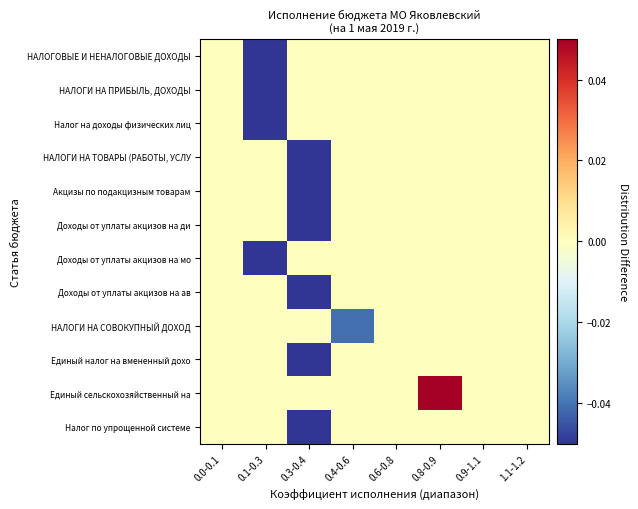

Reading left to right, what are all the values shown in this chart?

НАЛОГОВЫЕ И НЕНАЛОГОВЫЕ ДОХОДЫ: 0.0-0.1=0.0	0.1-0.3=-0.3	0.3-0.4=0.0	0.4-0.6=0.0	0.6-0.8=0.0	0.8-0.9=0.0	0.9-1.1=0.0	1.1-1.2=0.0
НАЛОГИ НА ПРИБЫЛЬ, ДОХОДЫ: 0.0-0.1=0.0	0.1-0.3=-0.3	0.3-0.4=0.0	0.4-0.6=0.0	0.6-0.8=0.0	0.8-0.9=0.0	0.9-1.1=0.0	1.1-1.2=0.0
Налог на доходы физических лиц: 0.0-0.1=0.0	0.1-0.3=-0.3	0.3-0.4=0.0	0.4-0.6=0.0	0.6-0.8=0.0	0.8-0.9=0.0	0.9-1.1=0.0	1.1-1.2=0.0
НАЛОГИ НА ТОВАРЫ (РАБОТЫ, УСЛУ: 0.0-0.1=0.0	0.1-0.3=0.0	0.3-0.4=-0.1	0.4-0.6=0.0	0.6-0.8=0.0	0.8-0.9=0.0	0.9-1.1=0.0	1.1-1.2=0.0
Акцизы по подакцизным товарам: 0.0-0.1=0.0	0.1-0.3=0.0	0.3-0.4=-0.1	0.4-0.6=0.0	0.6-0.8=0.0	0.8-0.9=0.0	0.9-1.1=0.0	1.1-1.2=0.0
Доходы от уплаты акцизов на ди: 0.0-0.1=0.0	0.1-0.3=0.0	0.3-0.4=-0.1	0.4-0.6=0.0	0.6-0.8=0.0	0.8-0.9=0.0	0.9-1.1=0.0	1.1-1.2=0.0
Доходы от уплаты акцизов на мо: 0.0-0.1=0.0	0.1-0.3=-0.2	0.3-0.4=0.0	0.4-0.6=0.0	0.6-0.8=0.0	0.8-0.9=0.0	0.9-1.1=0.0	1.1-1.2=0.0
Доходы от уплаты акцизов на ав: 0.0-0.1=0.0	0.1-0.3=0.0	0.3-0.4=-0.1	0.4-0.6=0.0	0.6-0.8=0.0	0.8-0.9=0.0	0.9-1.1=0.0	1.1-1.2=0.0
НАЛОГИ НА СОВОКУПНЫЙ ДОХОД: 0.0-0.1=0.0	0.1-0.3=0.0	0.3-0.4=0.0	0.4-0.6=-0.0	0.6-0.8=0.0	0.8-0.9=0.0	0.9-1.1=0.0	1.1-1.2=0.0
Единый налог на вмененный дохо: 0.0-0.1=0.0	0.1-0.3=0.0	0.3-0.4=-0.1	0.4-0.6=0.0	0.6-0.8=0.0	0.8-0.9=0.0	0.9-1.1=0.0	1.1-1.2=0.0
Единый сельскохозяйственный на: 0.0-0.1=0.0	0.1-0.3=0.0	0.3-0.4=0.0	0.4-0.6=0.0	0.6-0.8=0.0	0.8-0.9=0.3	0.9-1.1=0.0	1.1-1.2=0.0
Налог по упрощенной системе: 0.0-0.1=0.0	0.1-0.3=0.0	0.3-0.4=-0.1	0.4-0.6=0.0	0.6-0.8=0.0	0.8-0.9=0.0	0.9-1.1=0.0	1.1-1.2=0.0